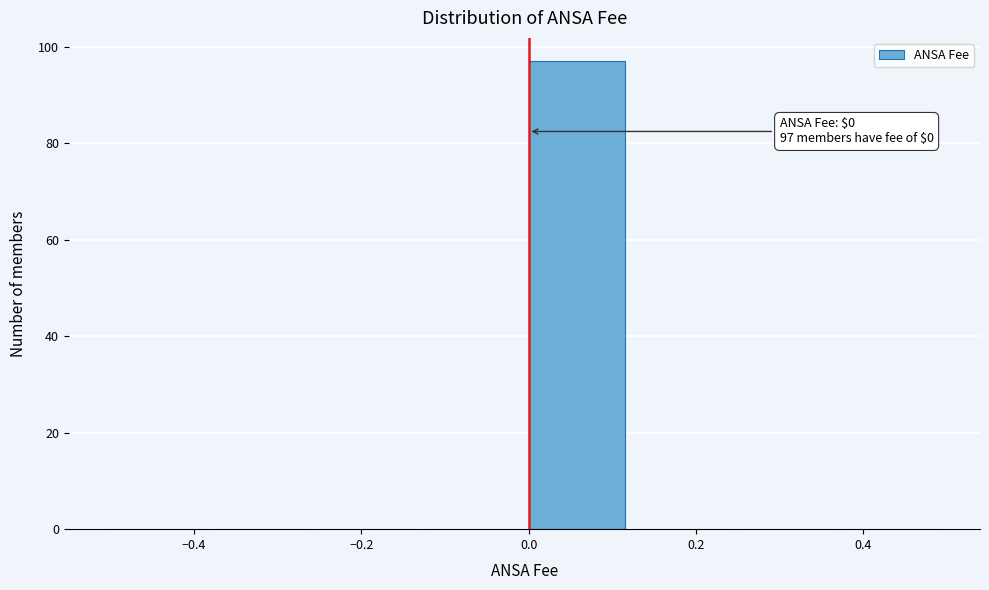

Over which range of the x-axis is the bar tallest?

0.000 to 0.125